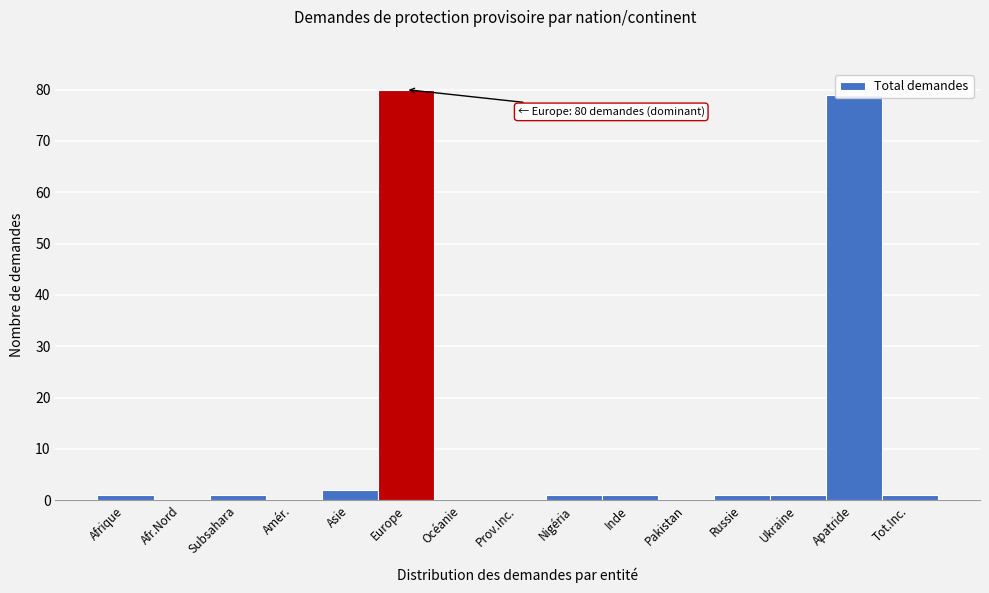

What is the sum of all values?

168